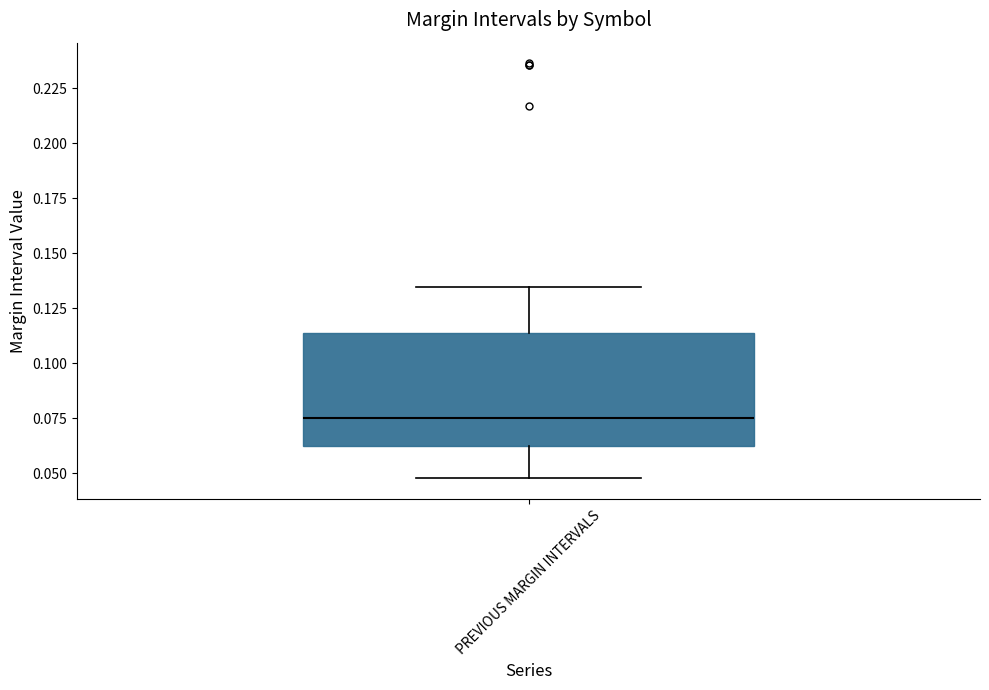

Where is the upper edge of the box for PREVIOUS MARGIN INTERVALS on the y-axis? The values are not printed on the chart, so give them approximately, as read against the axis.

0.115